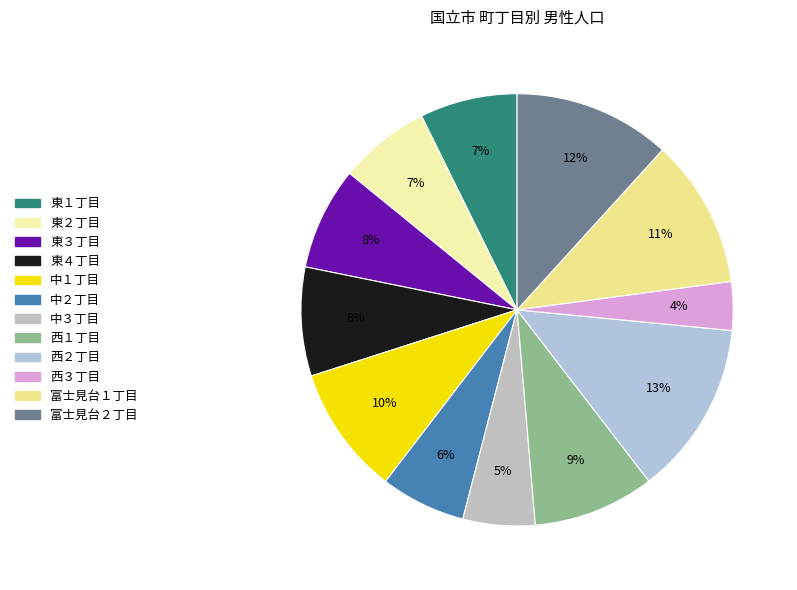

Which slice is the smallest?

西３丁目